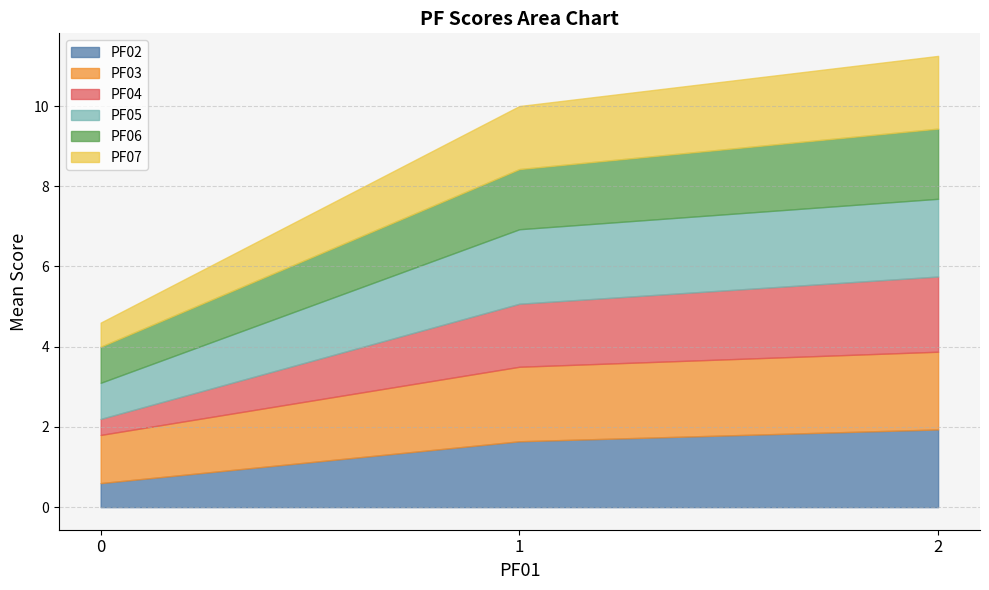

How many categories are shown in the chart?

40